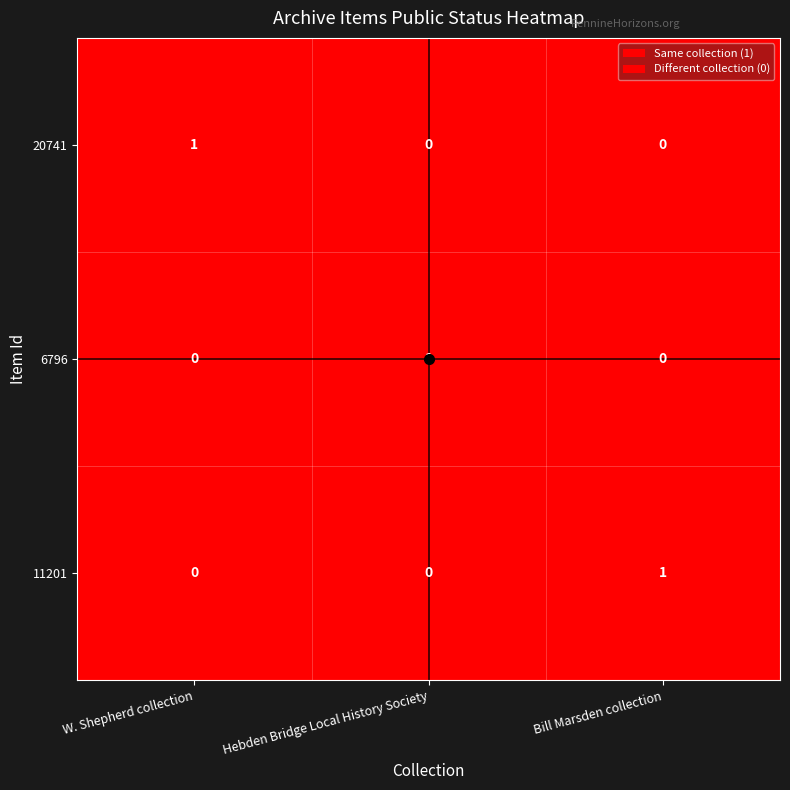

The value of 20741 at Hebden Bridge Local History Society is -1. True or false?

False